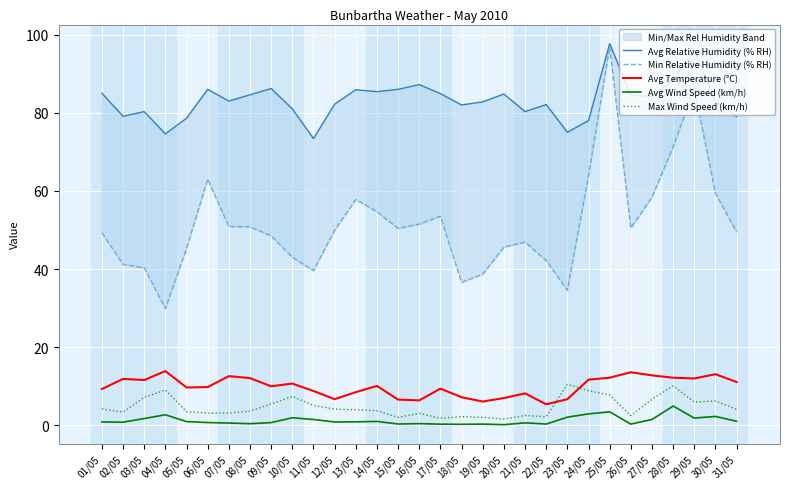

Rank the series at 16/05 from highest to lowest value.

Avg Relative Humidity (% RH), Min Relative Humidity (% RH), Avg Temperature (°C), Max Wind Speed (km/h), Avg Wind Speed (km/h)